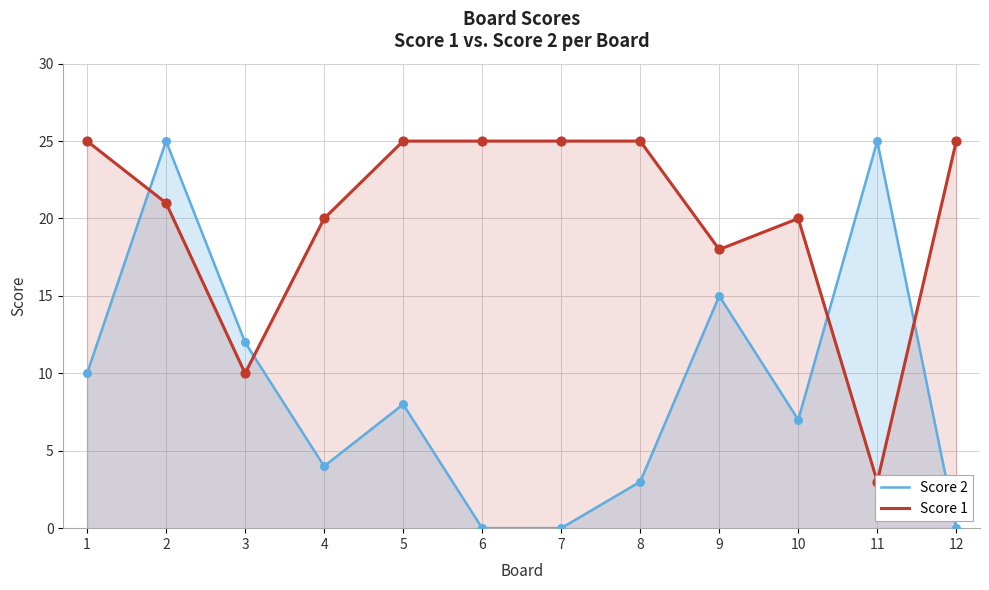

At which category is the sum across all series the highest?

2